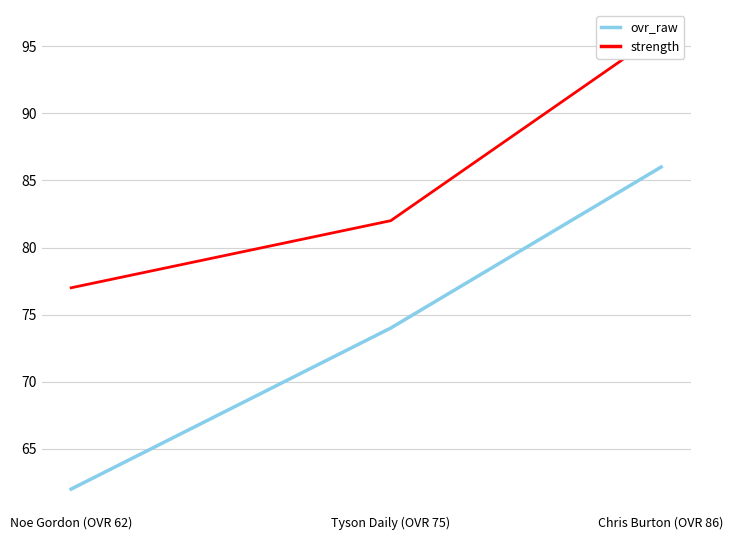

What position from the left is Tyson Daily (OVR 75)?

2